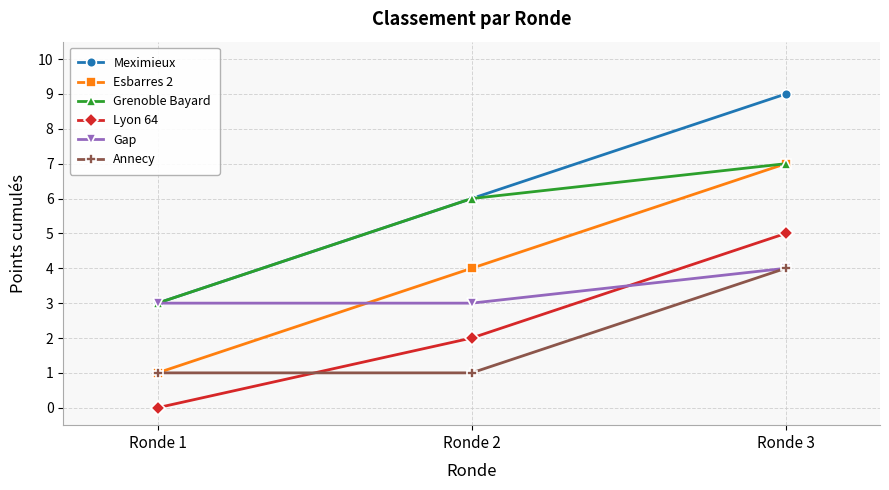

What is the value of the Annecy point at the 2nd from the left?

1